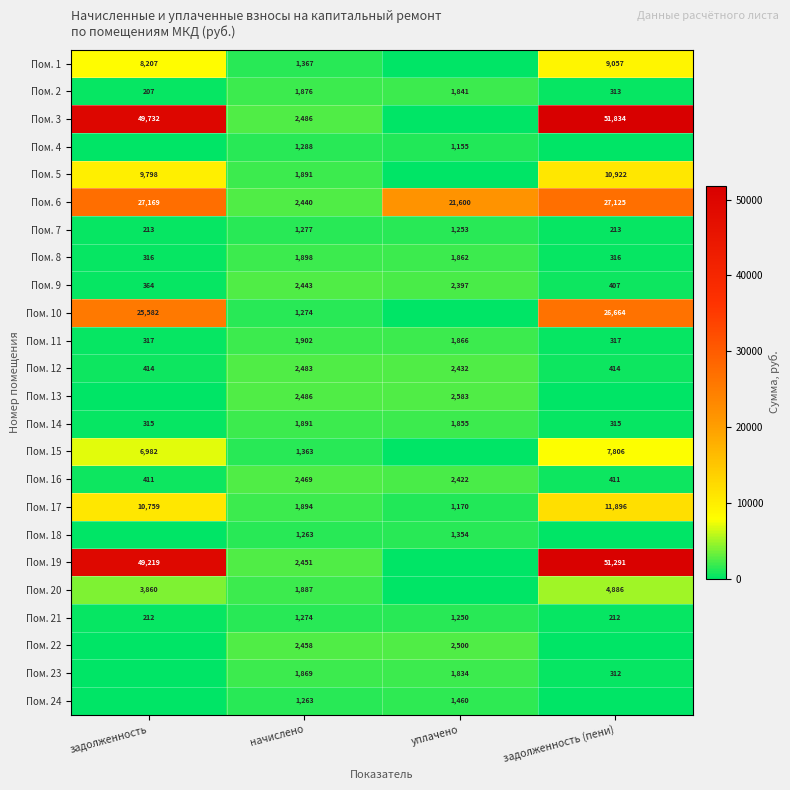

What is the sum of all Пом. 6 values?

78334